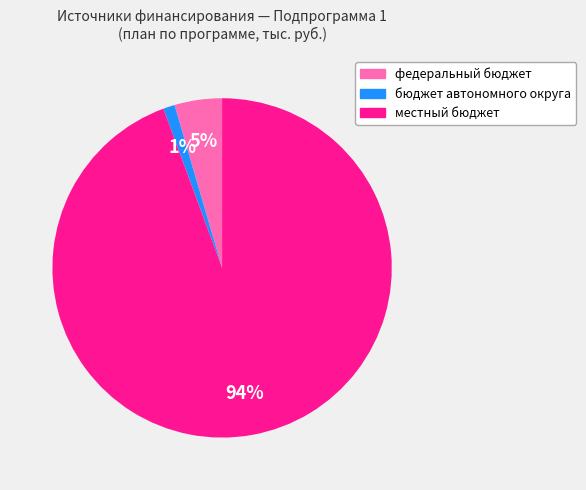

Is there a majority slice in this chart?

Yes